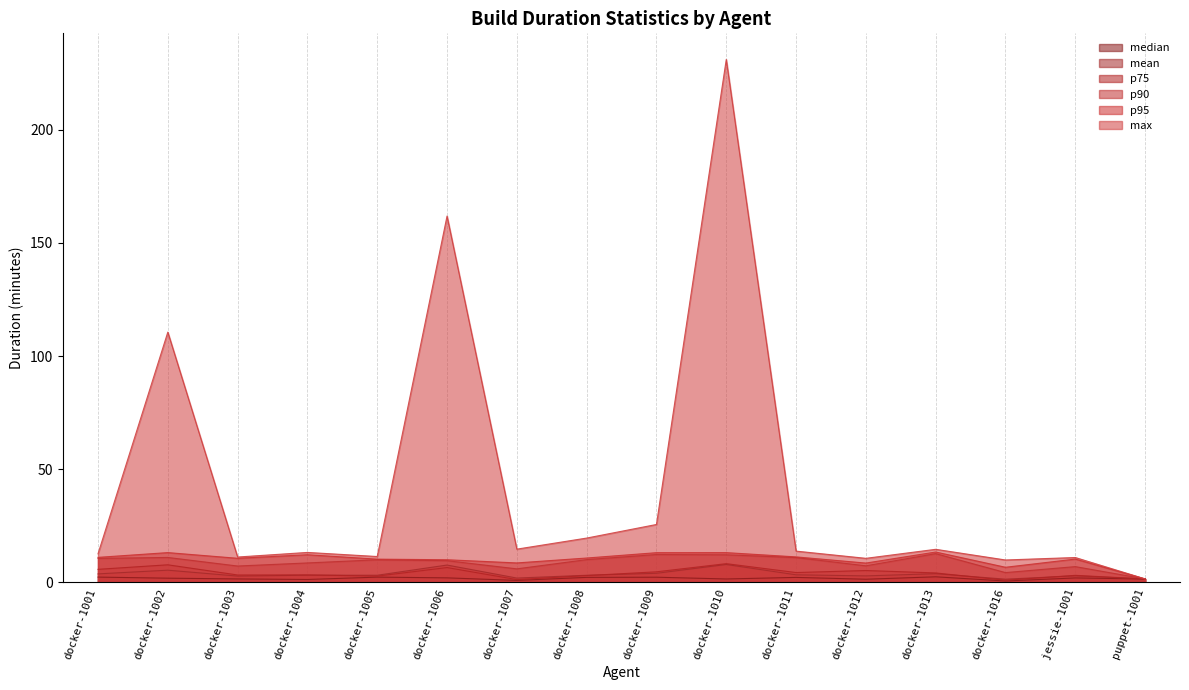

Which series has the widest spread of values?

max